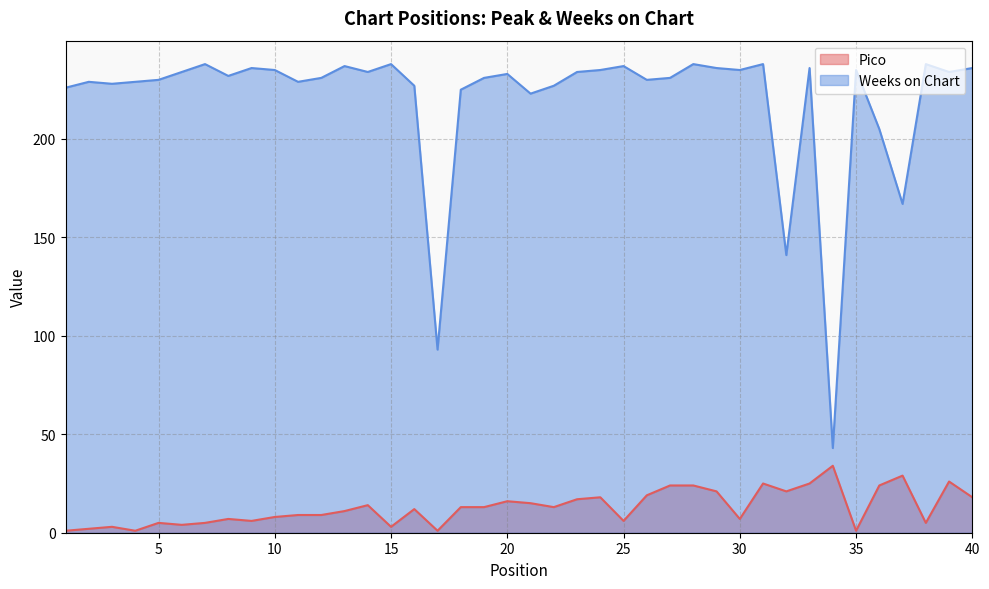

True or false: Pico and Weeks on Chart intersect in this chart.

False